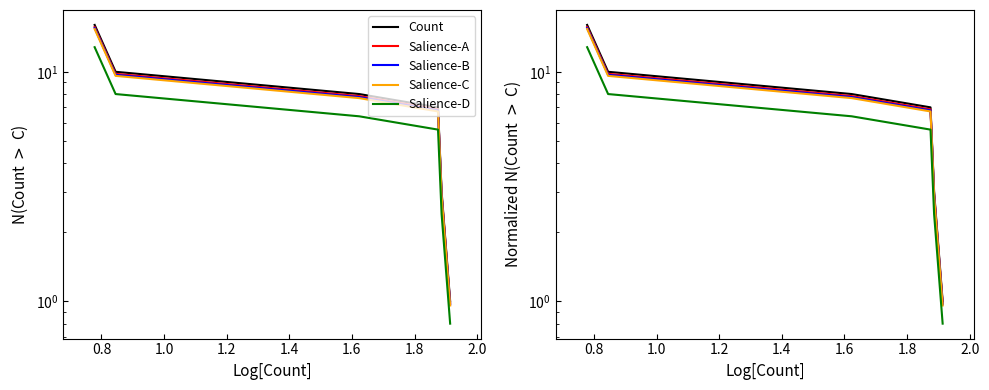

What are all the series names shown in the legend?

Count, Salience-A, Salience-B, Salience-C, Salience-D